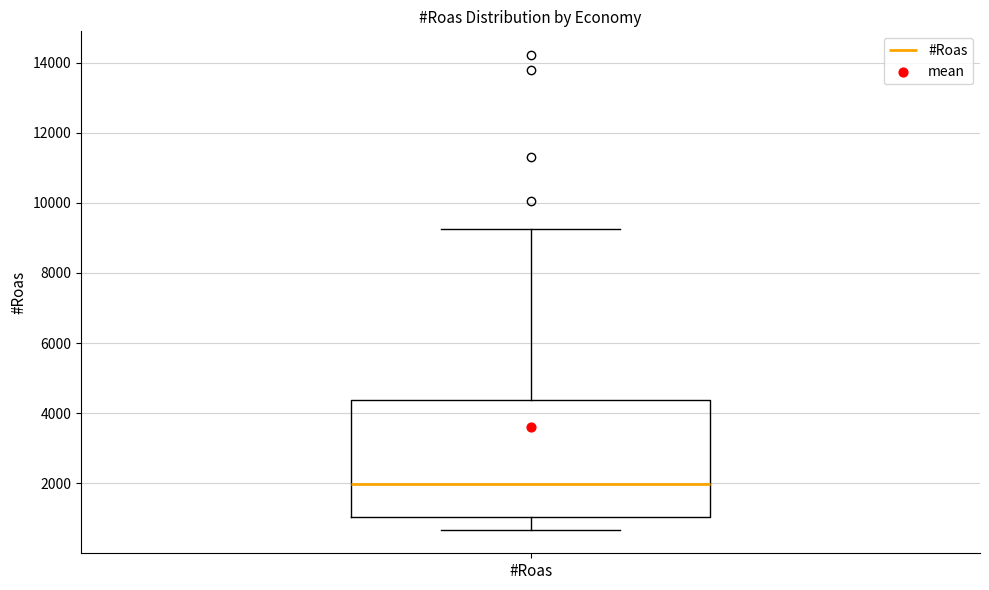

Read this box plot against the y-axis: the position of the median line, the range covered by the box, and the ends of both whiskers. The values are not printed on the chart, so give them approximately, as read against the axis.

median 2000, box 1000 to 4400, whiskers 600 to 9200